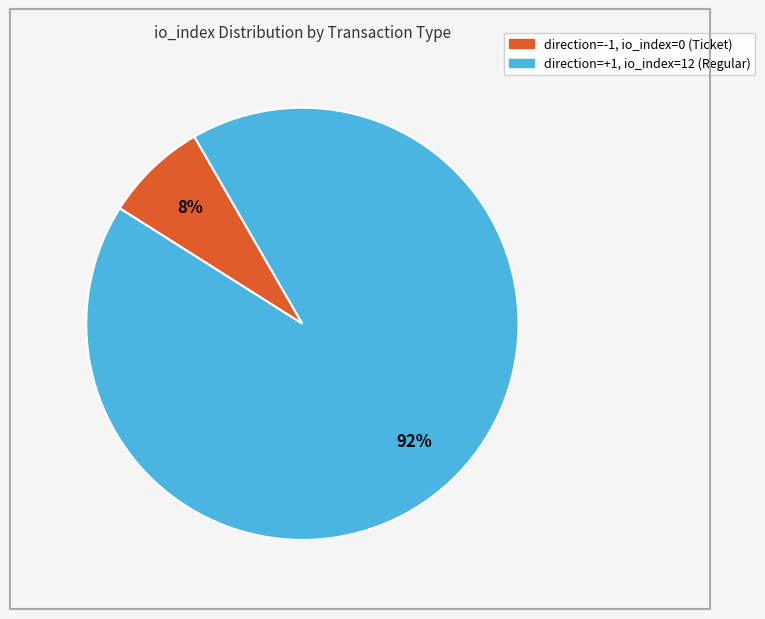

Does any single category account for the majority?

Yes